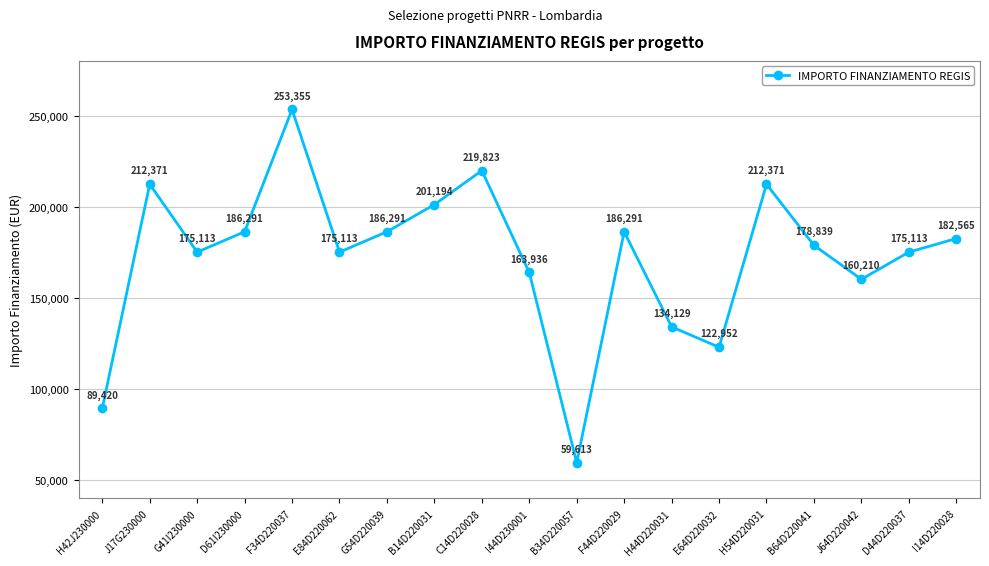

How many points are higher than both their immediate neighbors (excluding endpoints)?

5